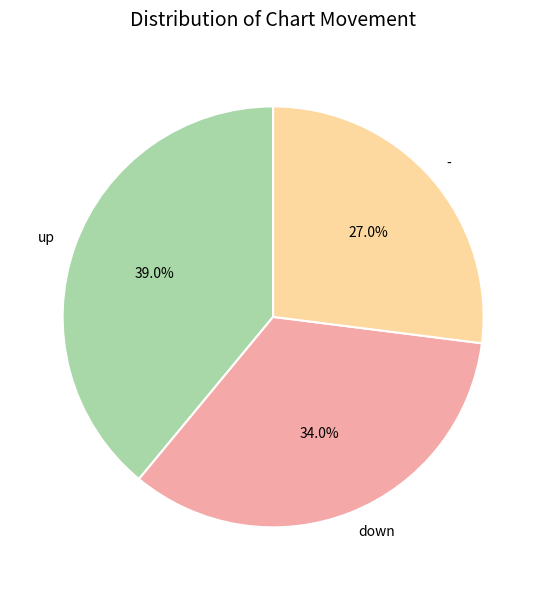

Is it true that down is 39% of the pie?

False